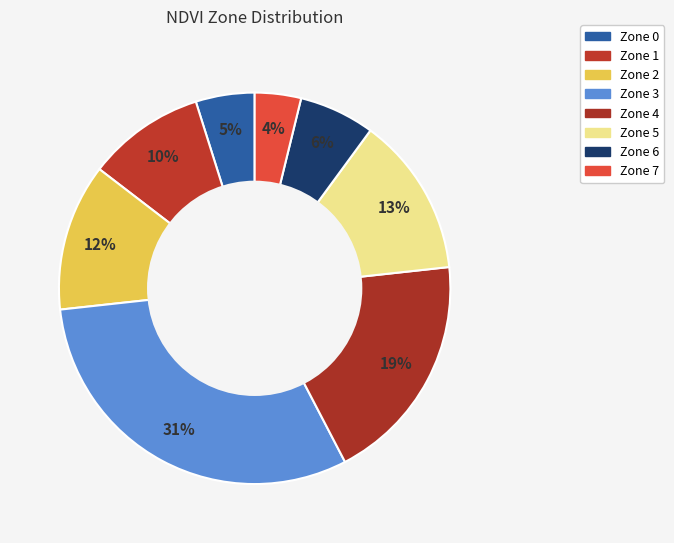

To the nearest percent, what portion does Zone 3 represent?

31%